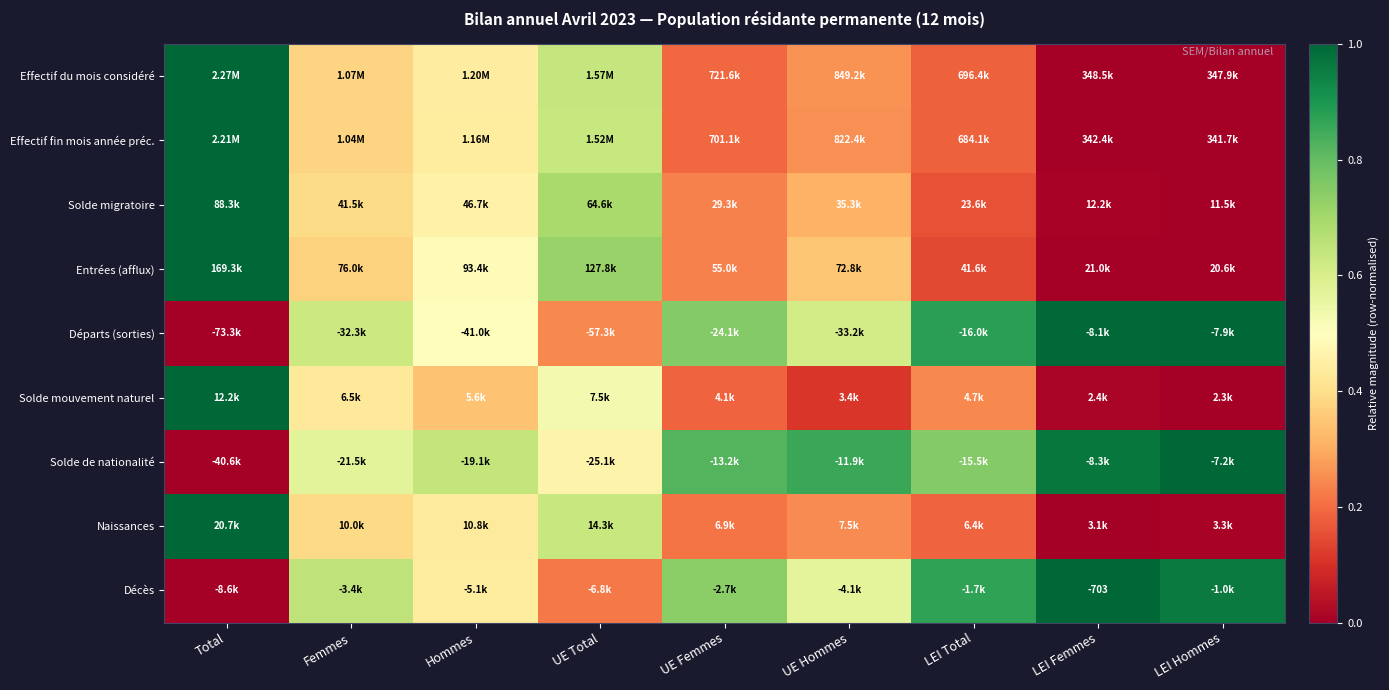

Rank the categories by Solde mouvement naturel value from lowest to highest.

LEI Hommes, LEI Femmes, UE Hommes, UE Femmes, LEI Total, Hommes, Femmes, UE Total, Total